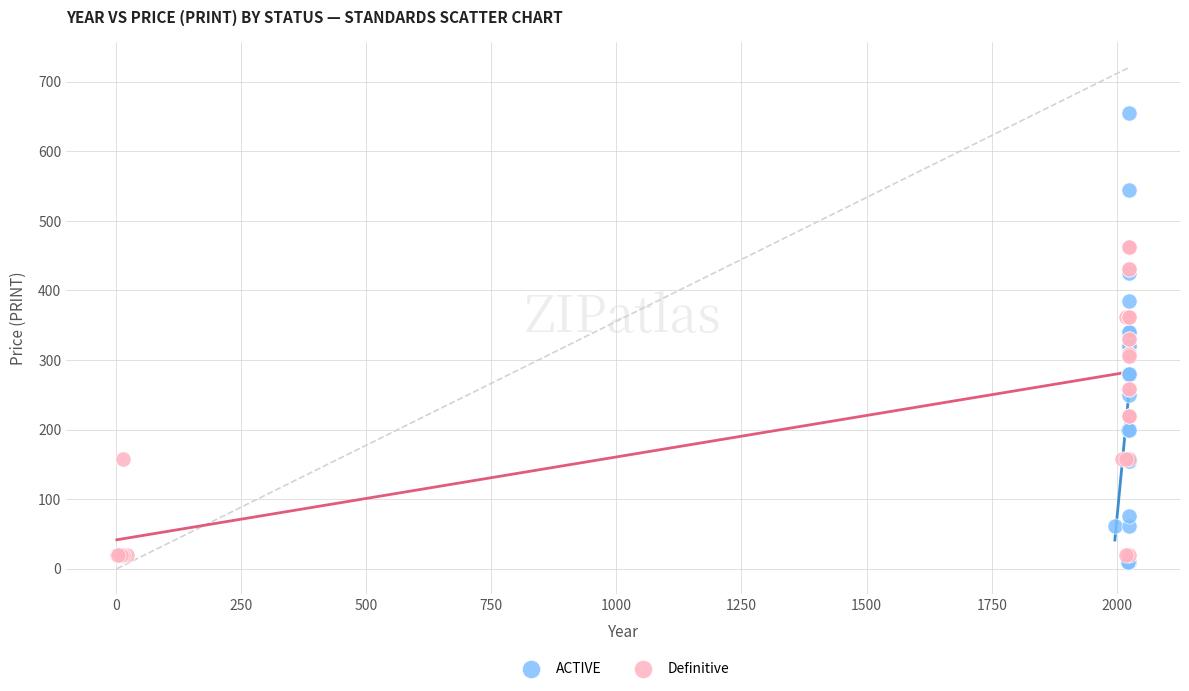

Which series contains the highest Y value?

ACTIVE